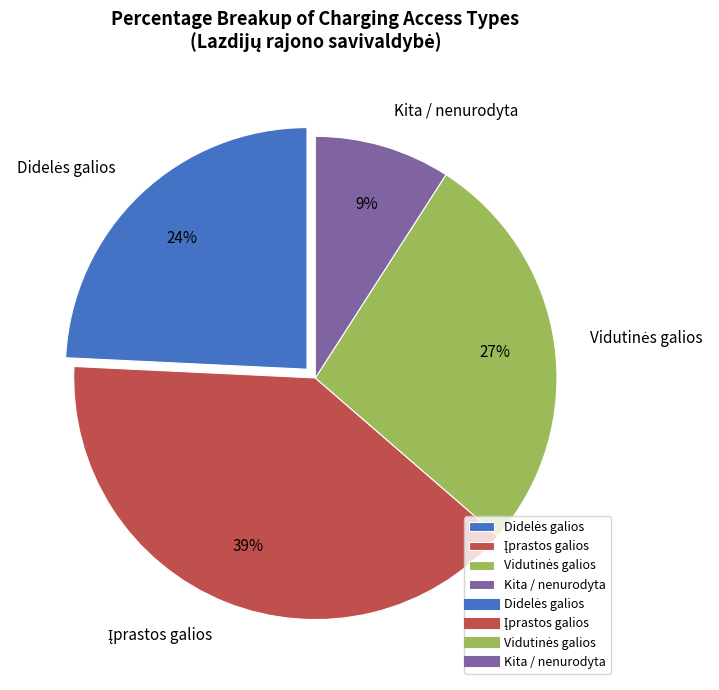

Which category has the smallest portion of the pie?

Kita / nenurodyta